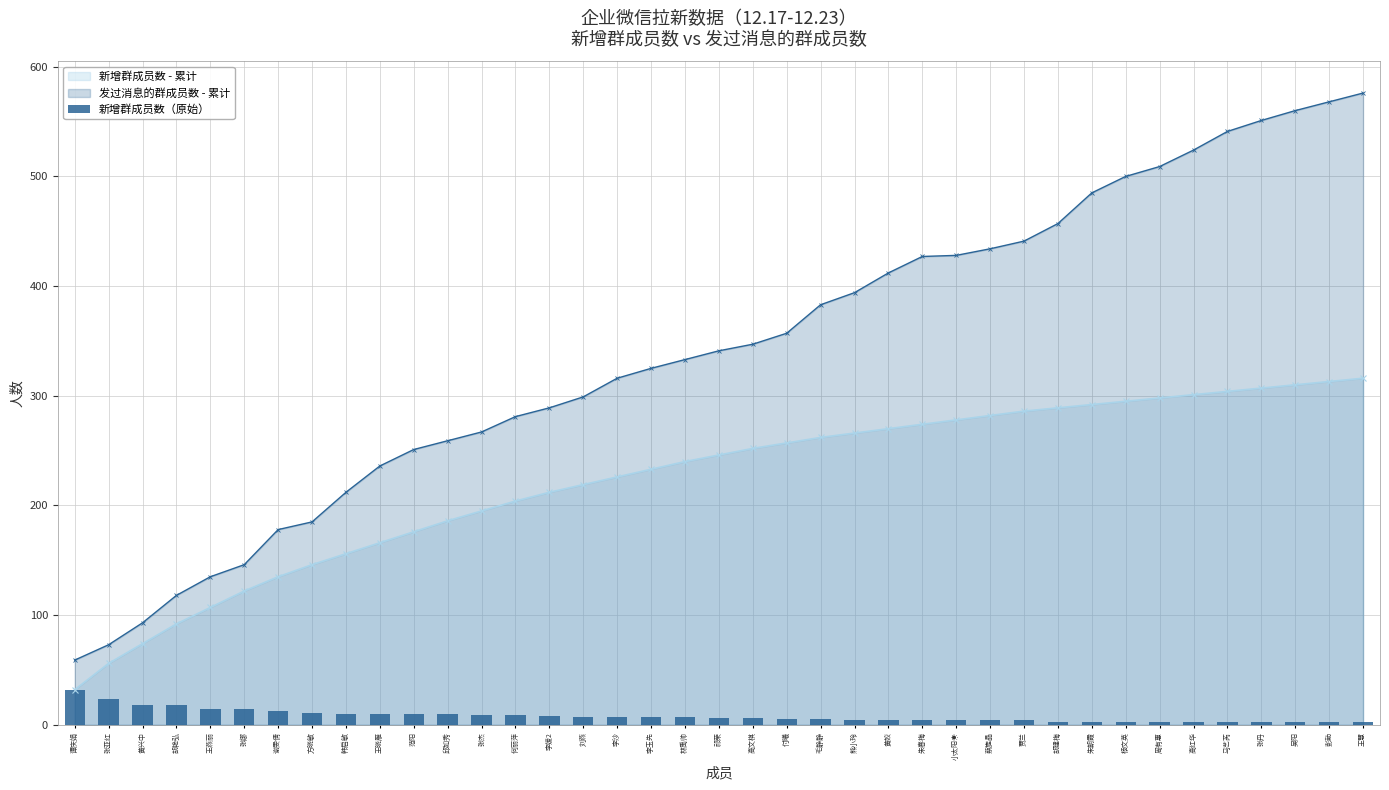

Approximately how many times larger is the value at 周有惠 compared to 付曦?

0.6